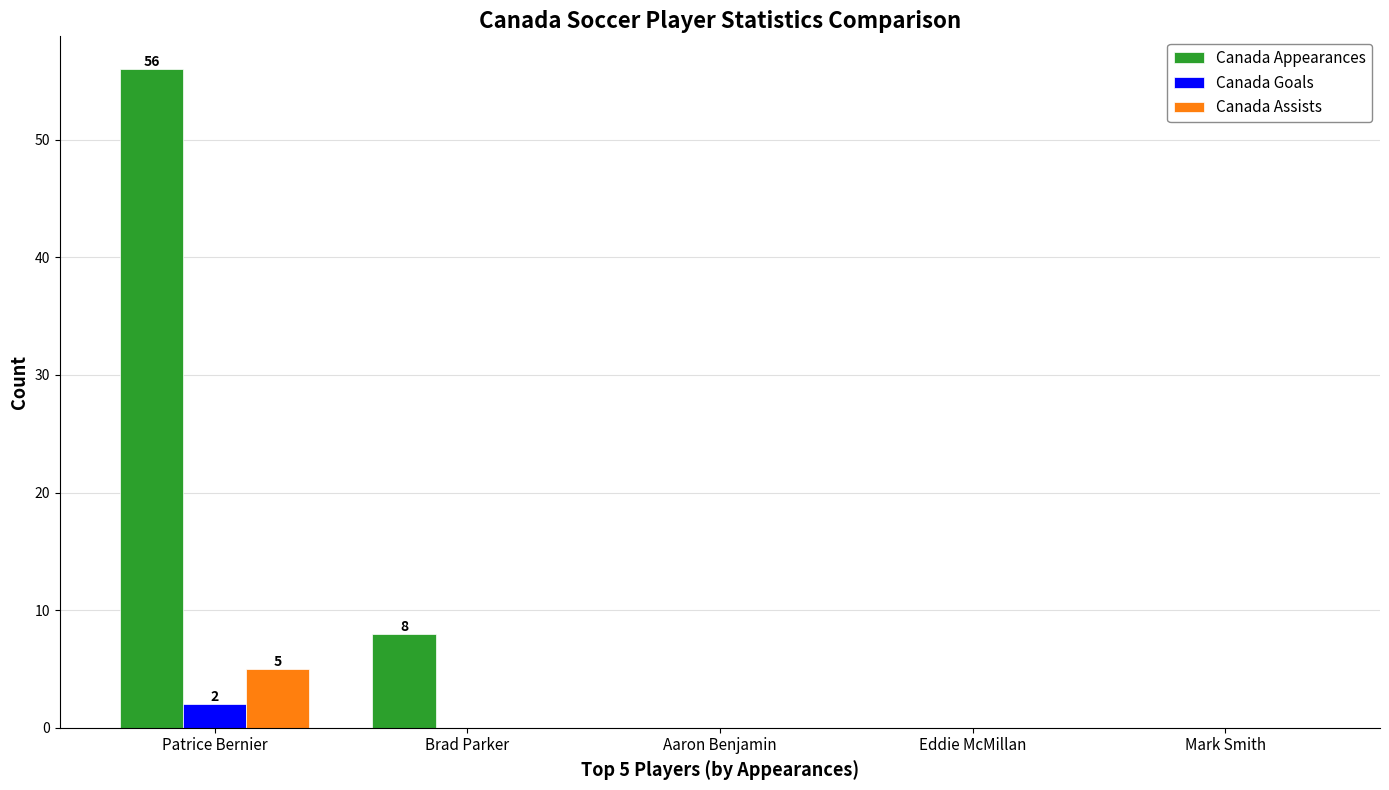

What is the total value across all series at Patrice Bernier?

63